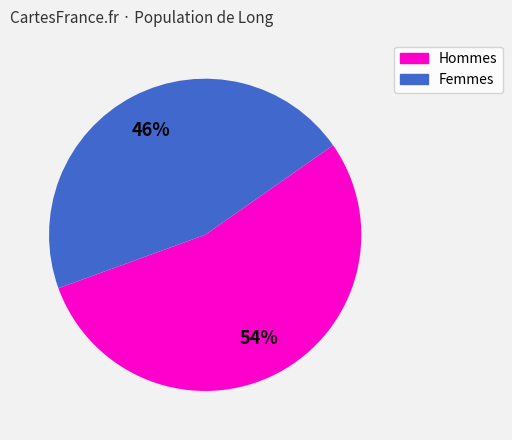

To the nearest percent, what is the average slice percentage?

50%